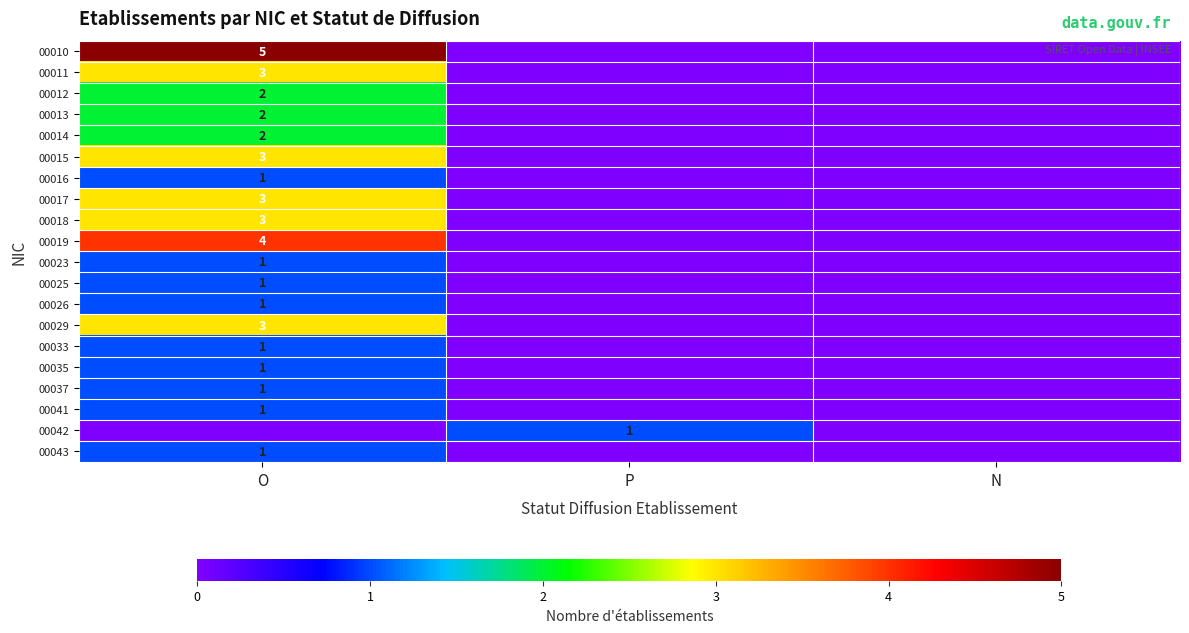

How many data points does each series have?

3